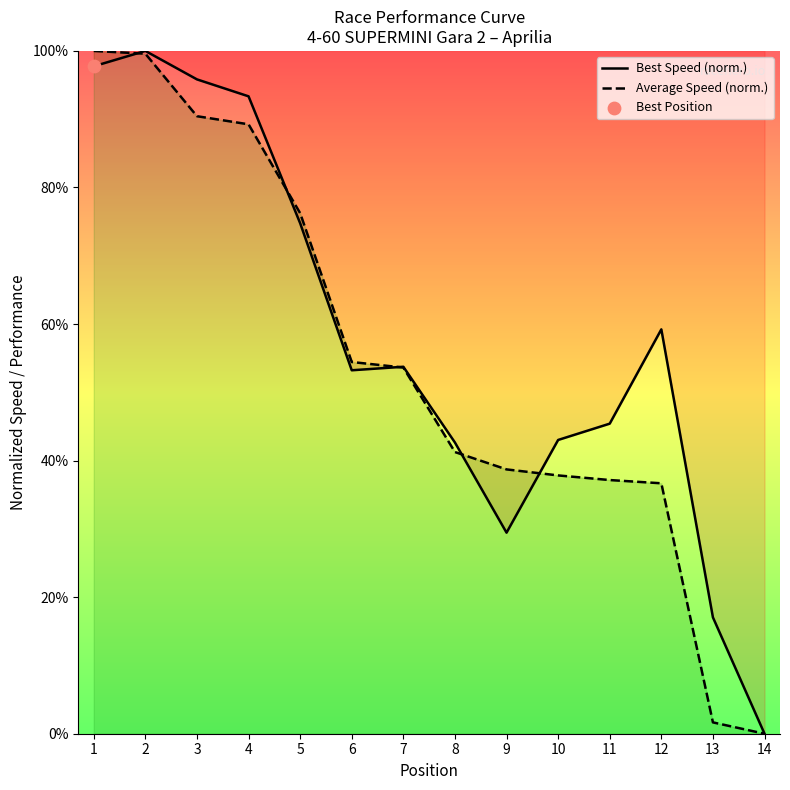

What is the total value across all series at 3?

1.9